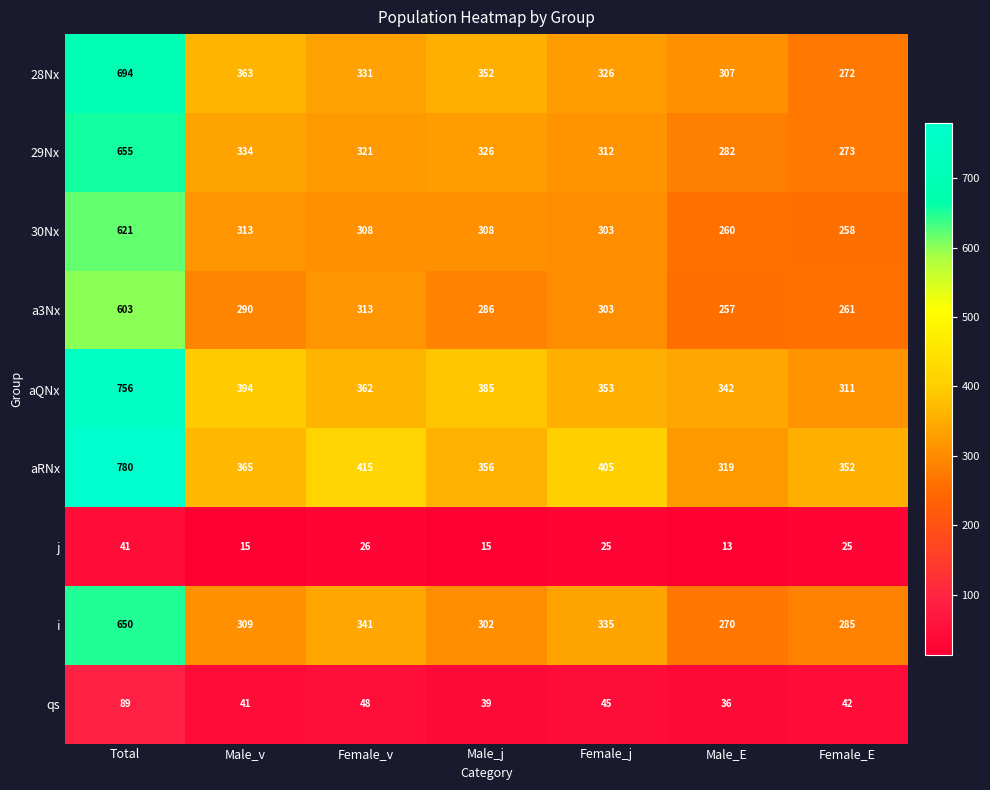

True or false: a3Nx has a value of 71 at Male_v.

False